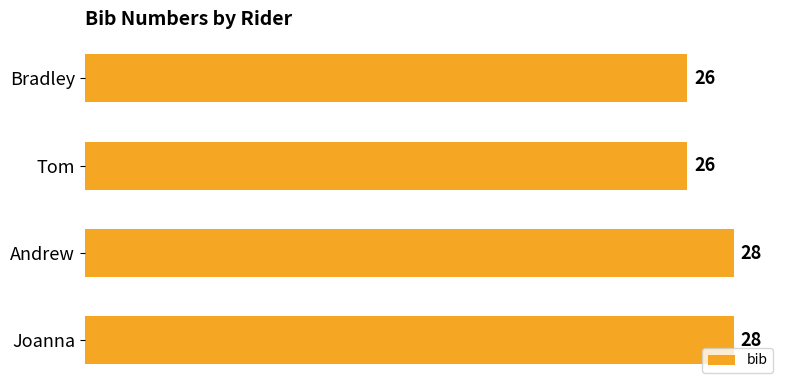

Reading top to bottom, list all the values displayed in this chart.

26	26	28	28